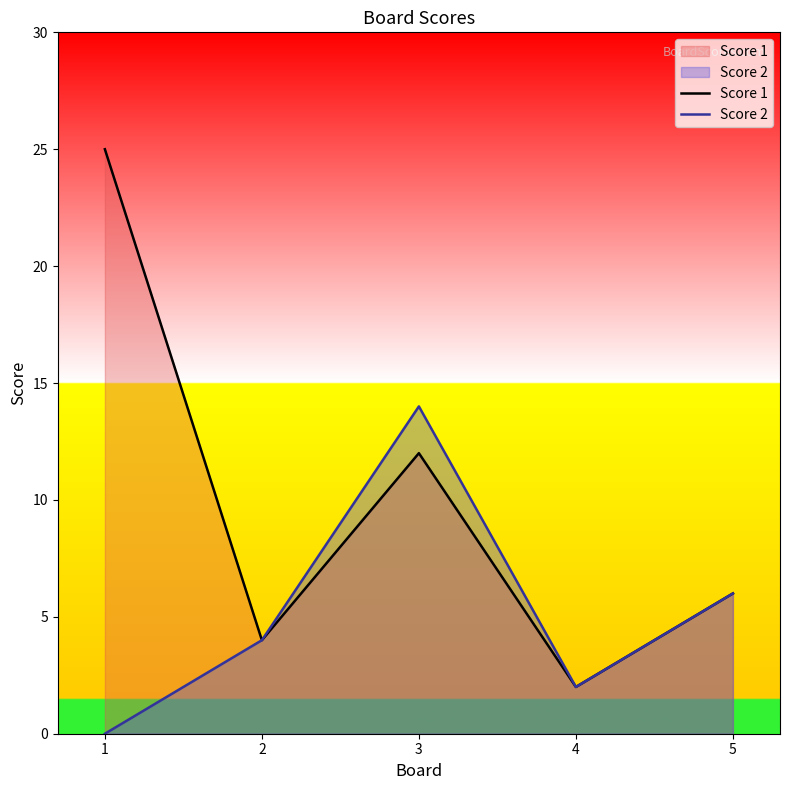

Is it true that Score 2 equals 9 at 3?

False